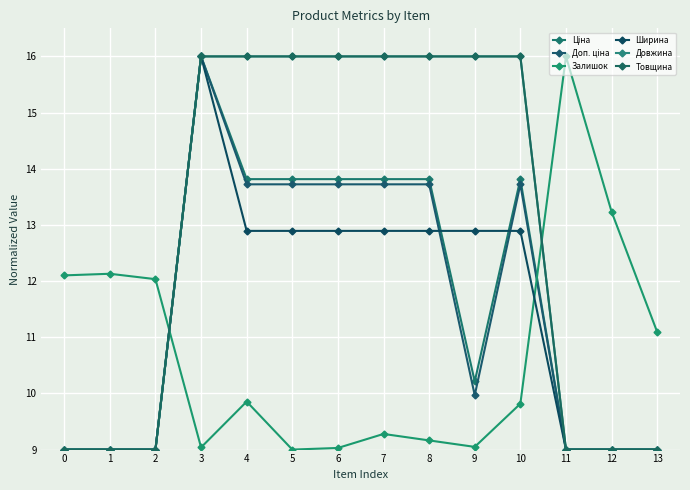

Does the chart have visible grid lines?

Yes